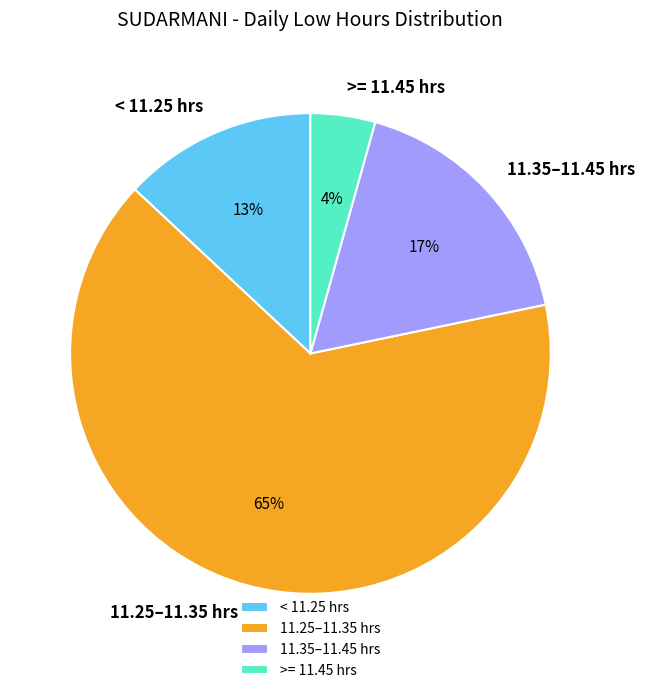

Is the sum of 11.35–11.45 hrs and < 11.25 hrs greater than half?

No